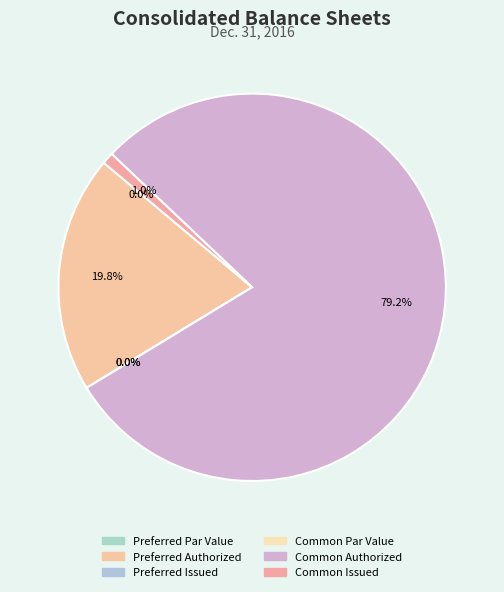

To the nearest percent, what is the average slice percentage?

17%